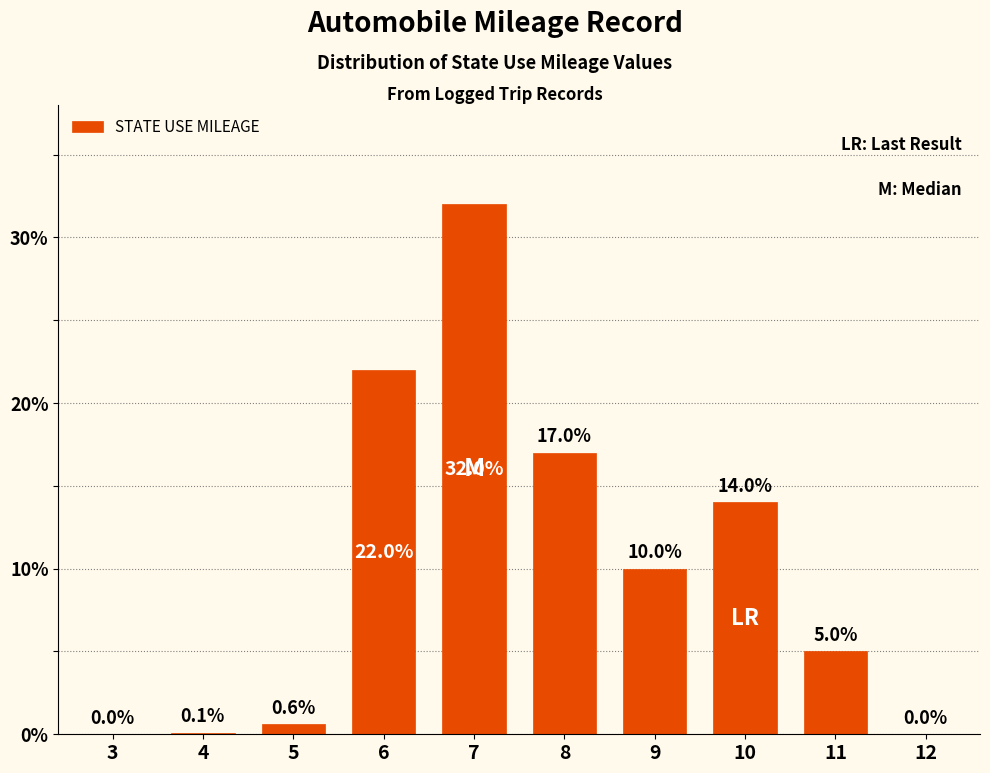

Reading right to left, list all the values displayed in this chart.

12=0.0	11=5.0	10=14.0	9=10.0	8=17.0	7=32.0	6=22.0	5=0.6	4=0.1	3=0.0